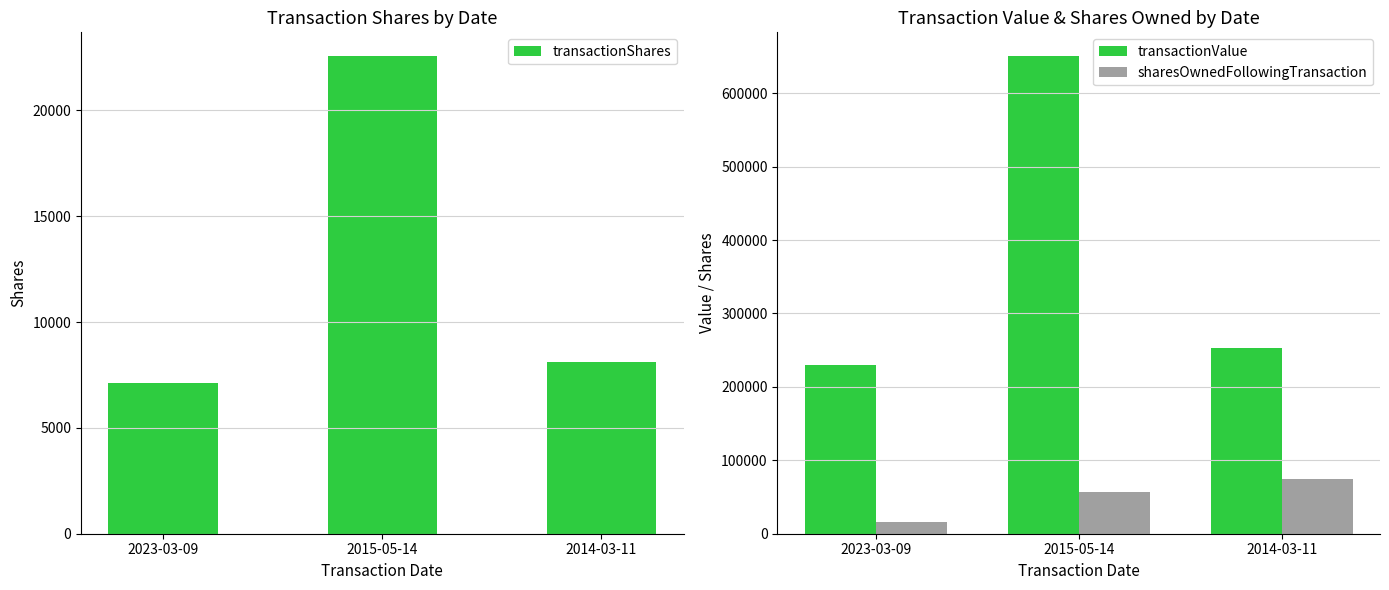

How many data points in transactionValue are less than 252585?

1